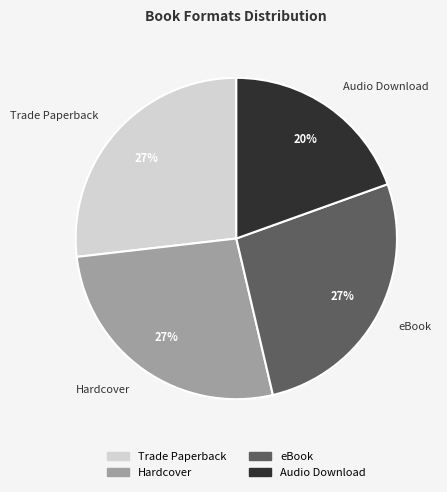

Is the sum of Hardcover and Trade Paperback greater than half?

Yes